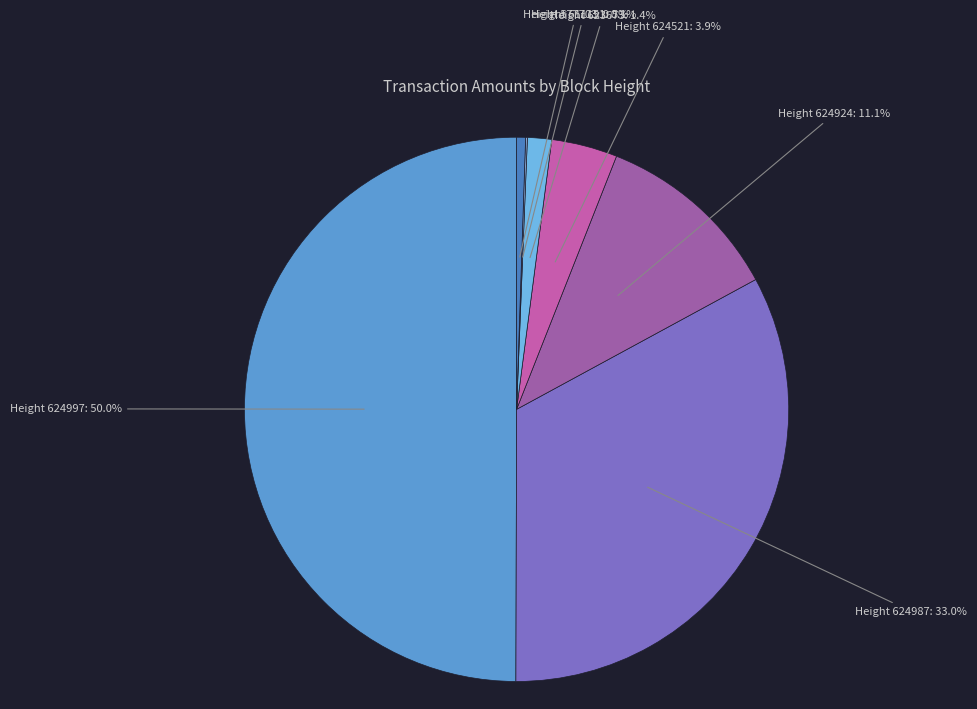

What is the largest slice in the pie chart?

Height 624997: 50.0%